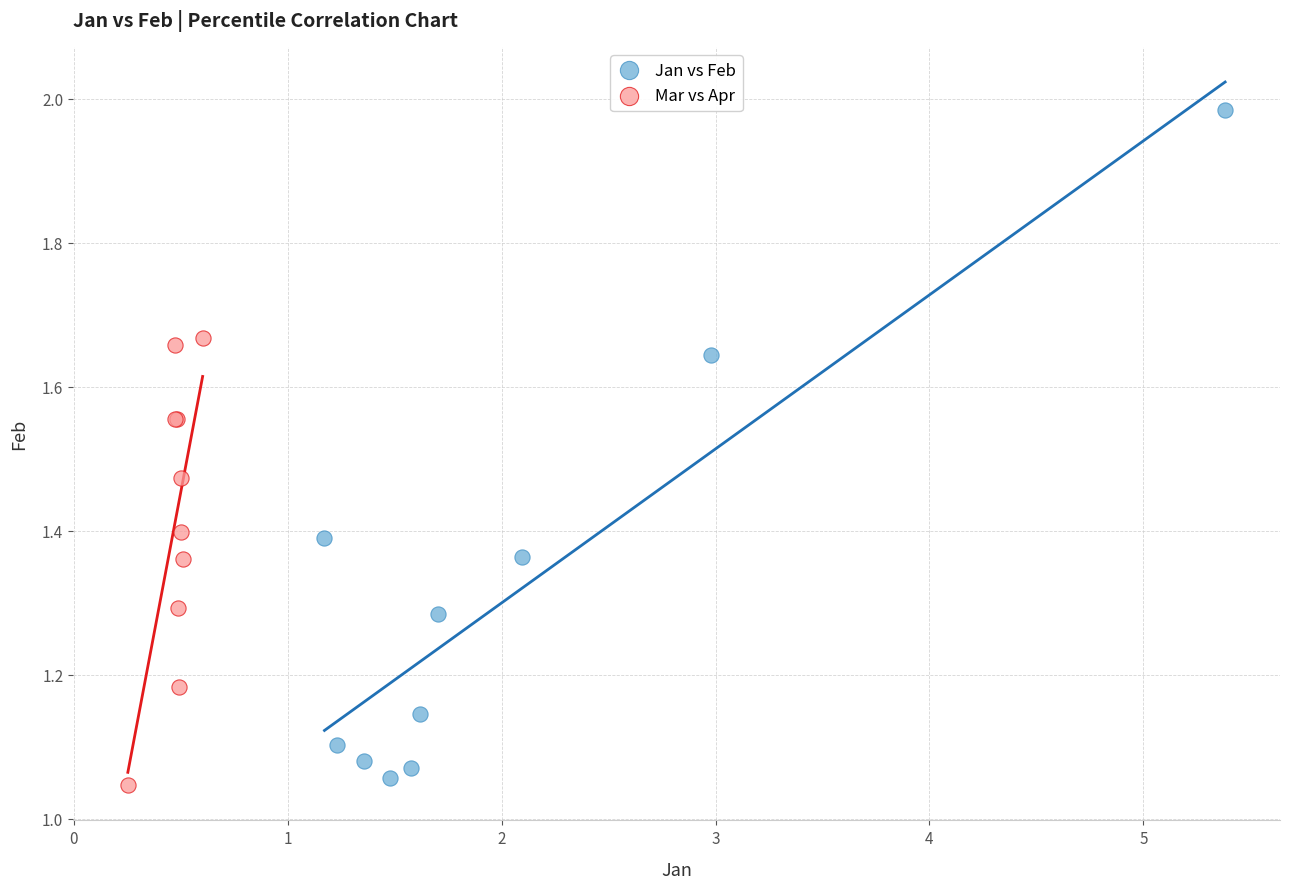

Which series contains the highest Y value?

Jan vs Feb